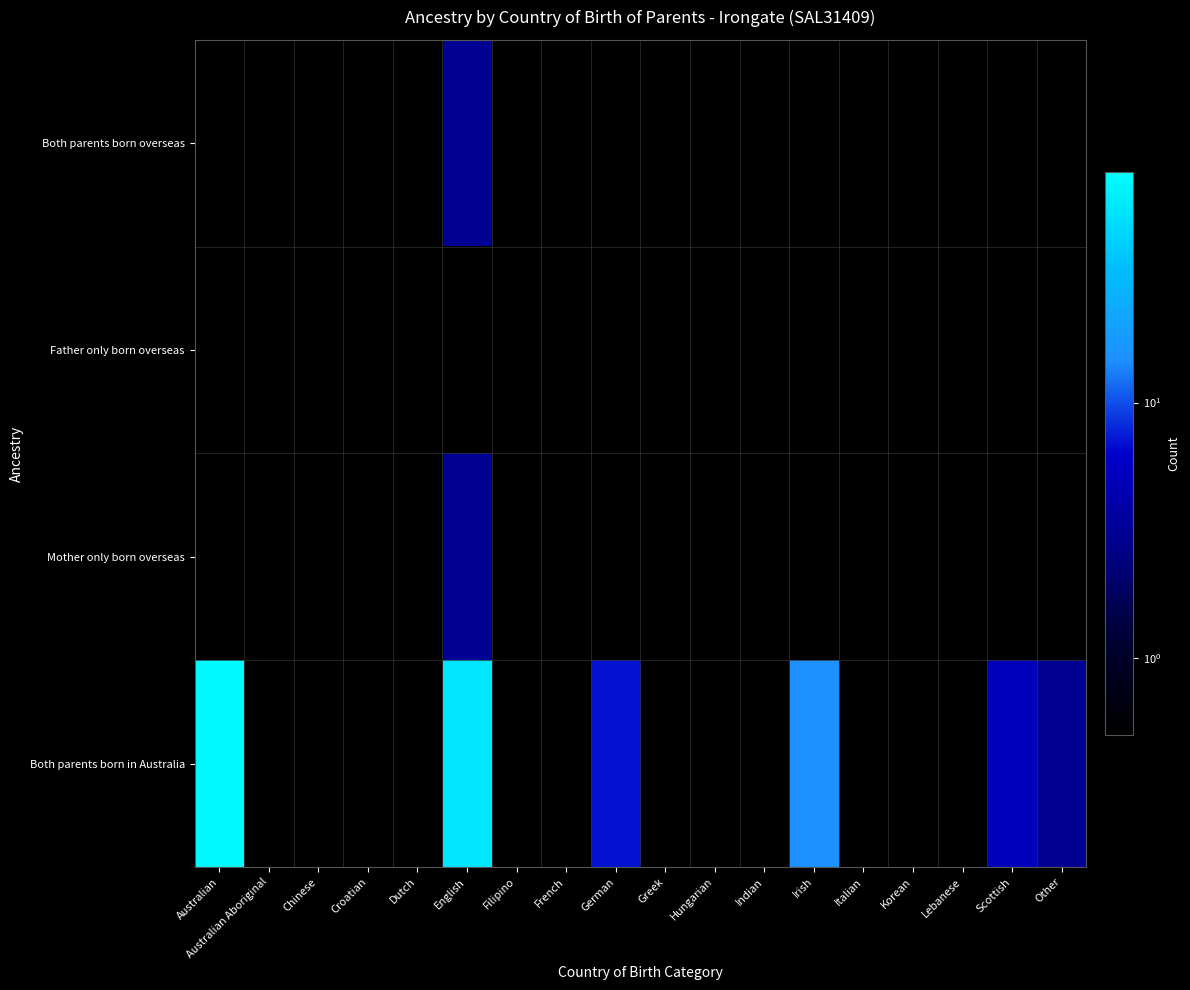

Reading right to left, transcribe all the data shown in this chart.

Both parents born overseas: Other=0	Scottish=0	Lebanese=0	Korean=0	Italian=0	Irish=0	Indian=0	Hungarian=0	Greek=0	German=0	French=0	Filipino=0	English=3	Dutch=0	Croatian=0	Chinese=0	Australian Aboriginal=0	Australian=0
Father only born overseas: Other=0	Scottish=0	Lebanese=0	Korean=0	Italian=0	Irish=0	Indian=0	Hungarian=0	Greek=0	German=0	French=0	Filipino=0	English=0	Dutch=0	Croatian=0	Chinese=0	Australian Aboriginal=0	Australian=0
Mother only born overseas: Other=0	Scottish=0	Lebanese=0	Korean=0	Italian=0	Irish=0	Indian=0	Hungarian=0	Greek=0	German=0	French=0	Filipino=0	English=3	Dutch=0	Croatian=0	Chinese=0	Australian Aboriginal=0	Australian=0
Both parents born in Australia: Other=3	Scottish=5	Lebanese=0	Korean=0	Italian=0	Irish=15	Indian=0	Hungarian=0	Greek=0	German=7	French=0	Filipino=0	English=58	Dutch=0	Croatian=0	Chinese=0	Australian Aboriginal=0	Australian=74